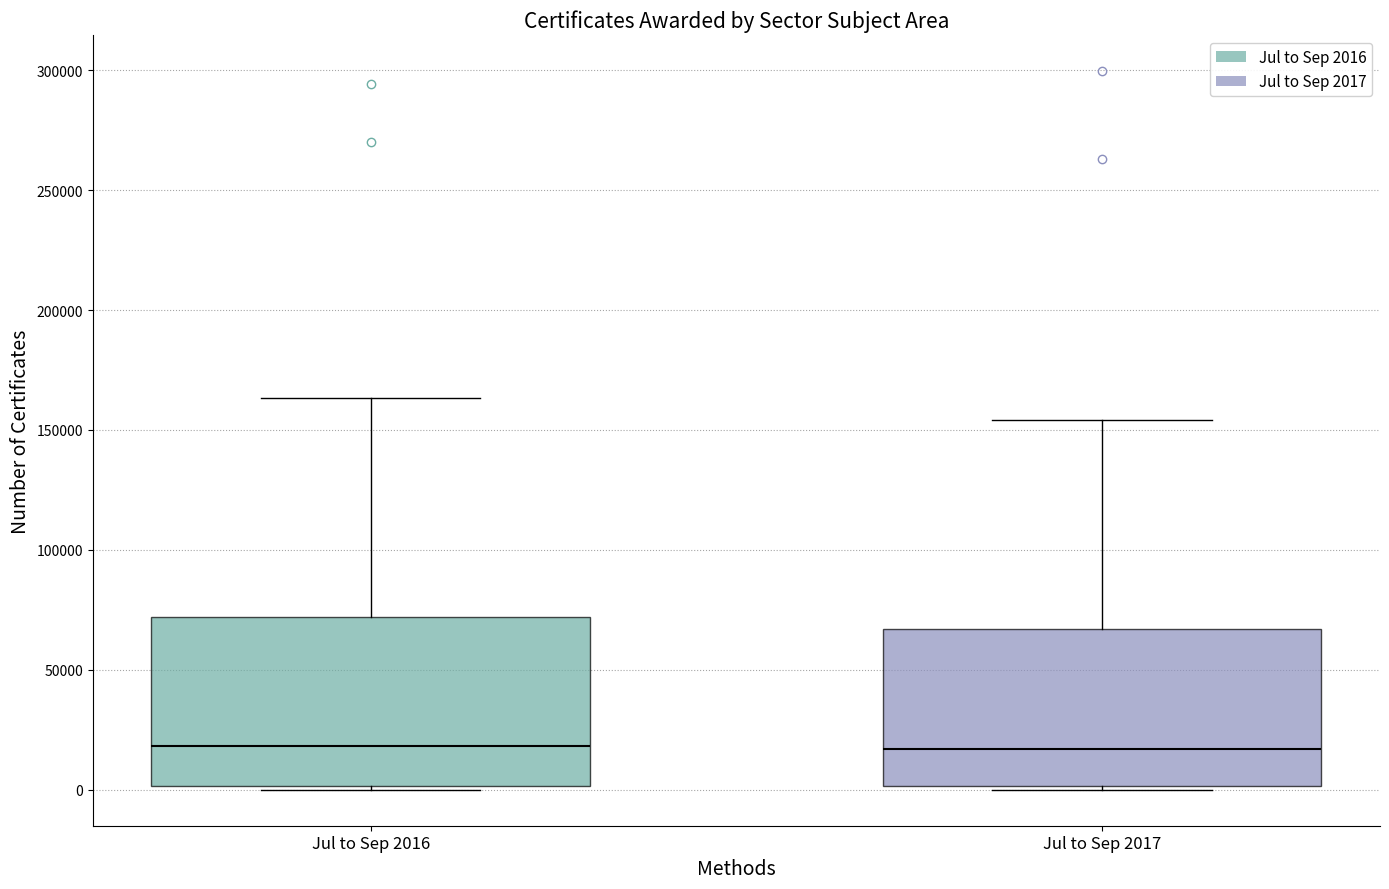

Comparing the boxes themselves (not the whiskers), which one is the tallest?

Jul to Sep 2016